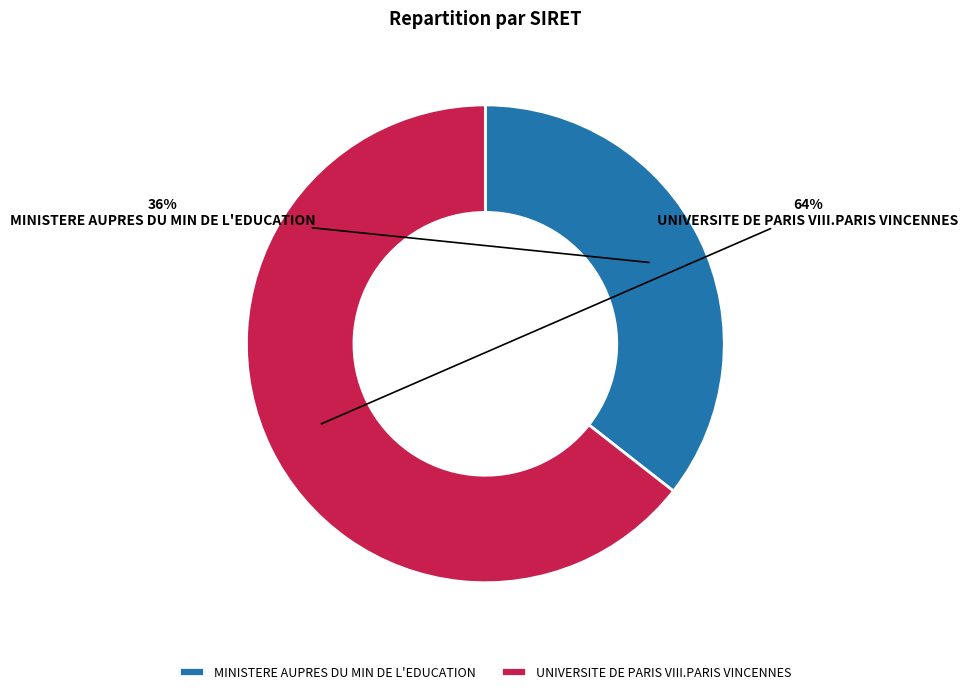

What is the largest slice in the pie chart?

UNIVERSITE DE PARIS VIII.PARIS VINCENNES